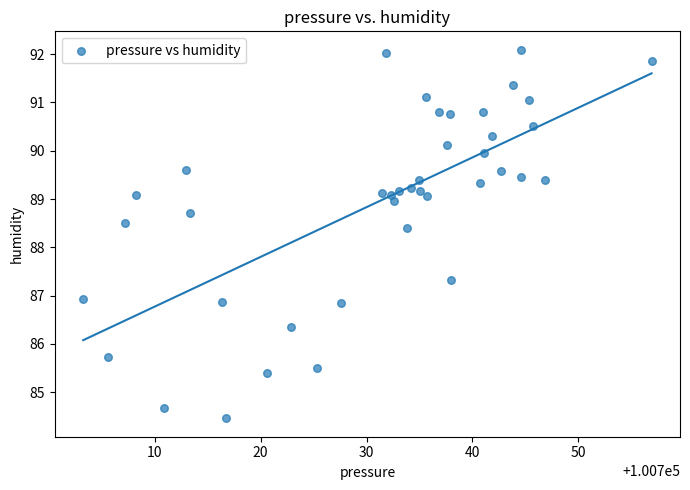

What is the range of Y values (max minus min)?

7.6